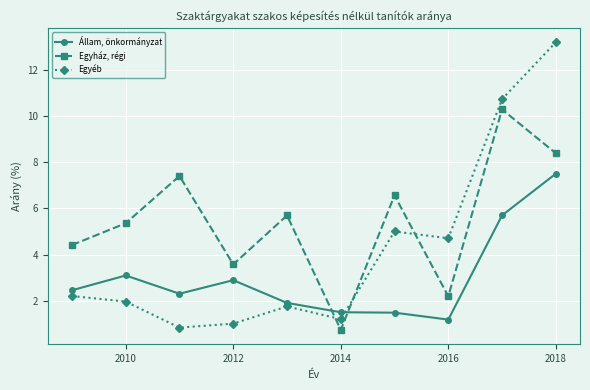

What are all the series names shown in the legend?

Állam, önkormányzat, Egyház, régi, Egyéb